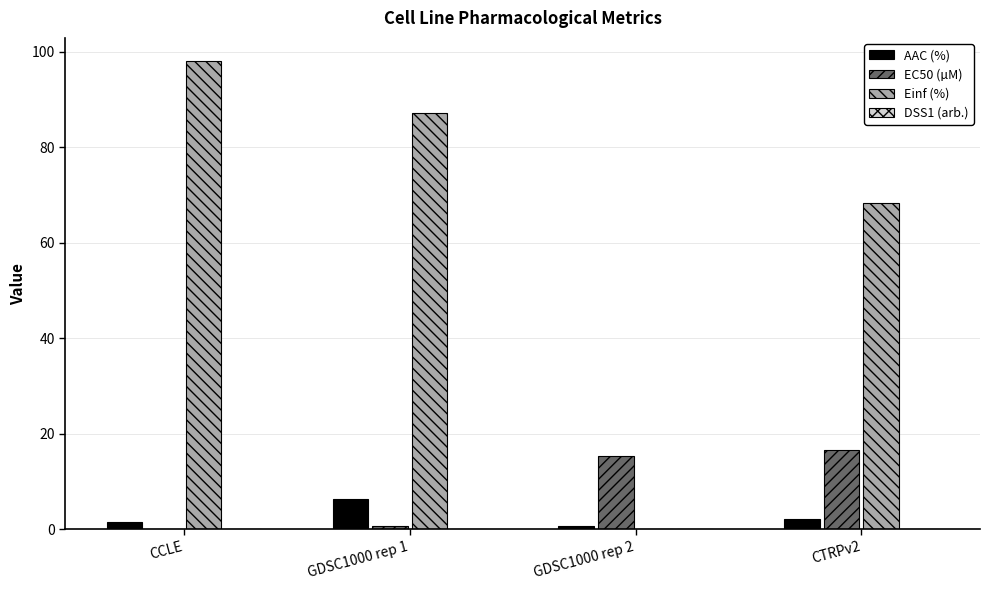

What is the maximum value for Einf (%)?

98.0